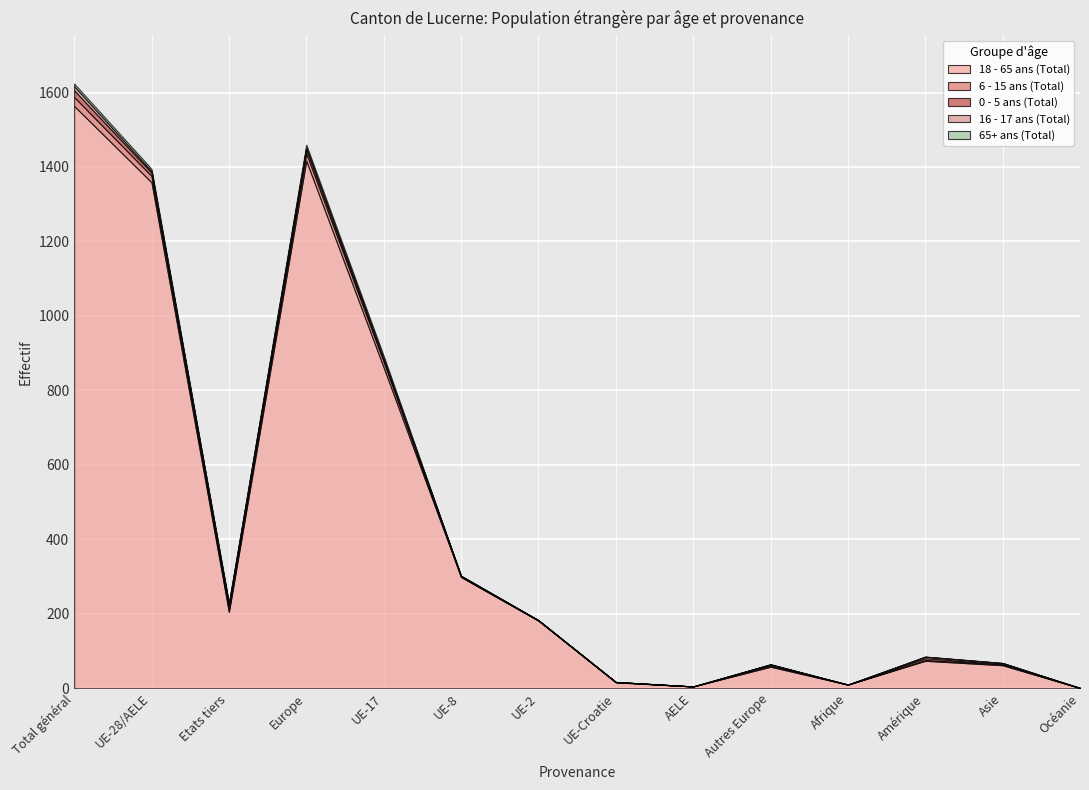

True or false: 16 - 17 ans (Total) and 6 - 15 ans (Total) intersect in this chart.

False